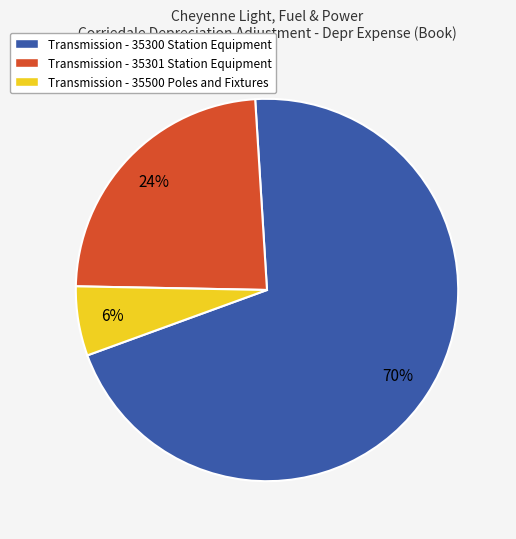

To the nearest percent, what portion does Transmission - 35301 Station Equipment represent?

24%